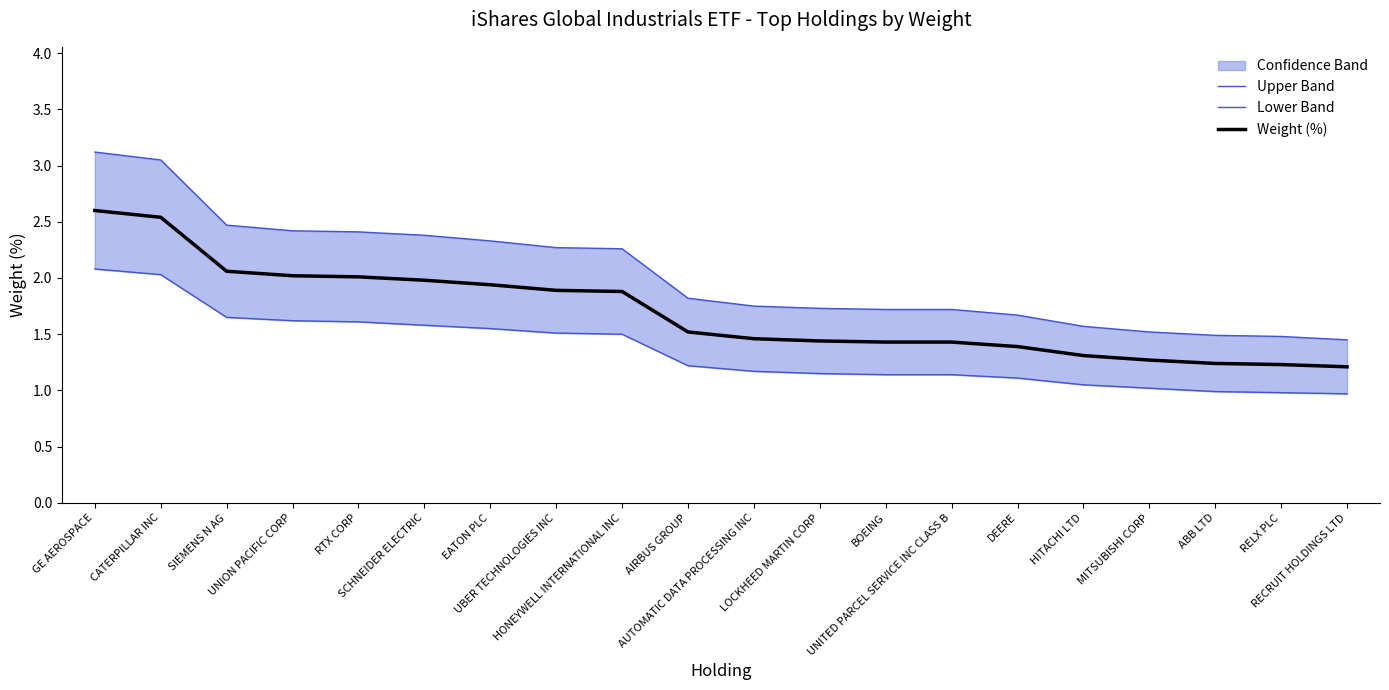

How many values in the Lower Band series are below 1?

3